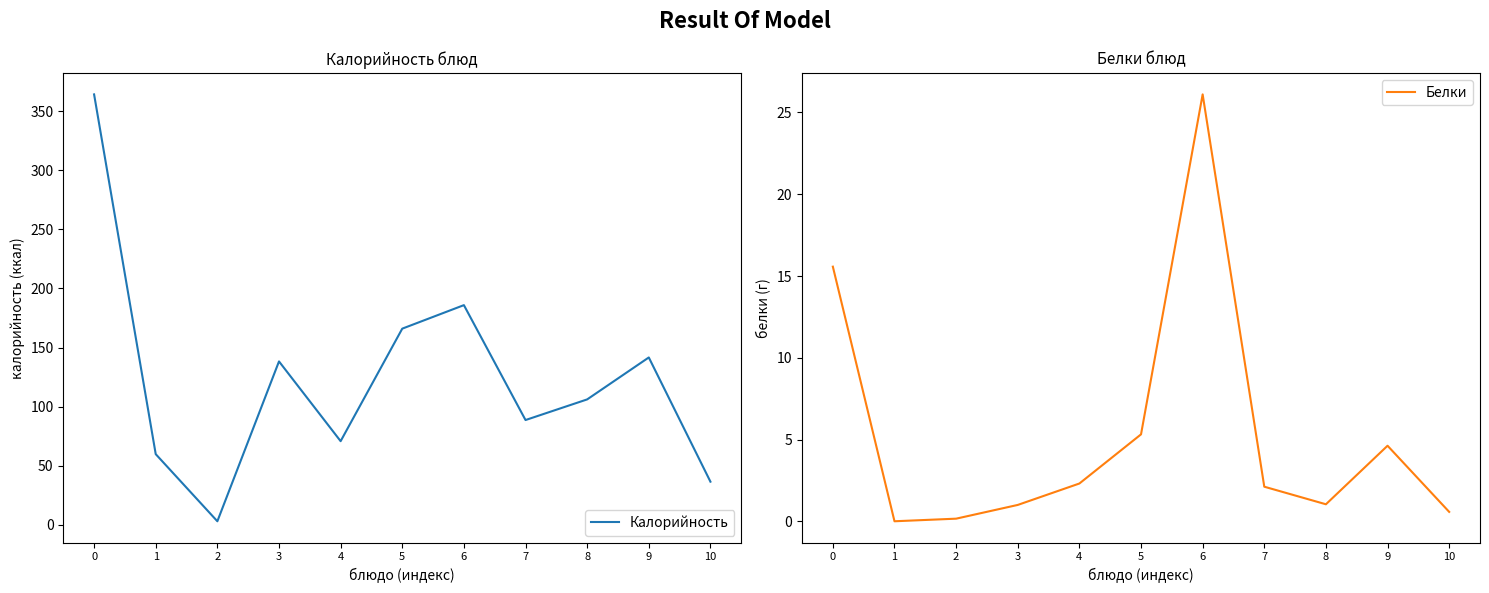

True or false: Калорийность and Белки cross at least once.

False